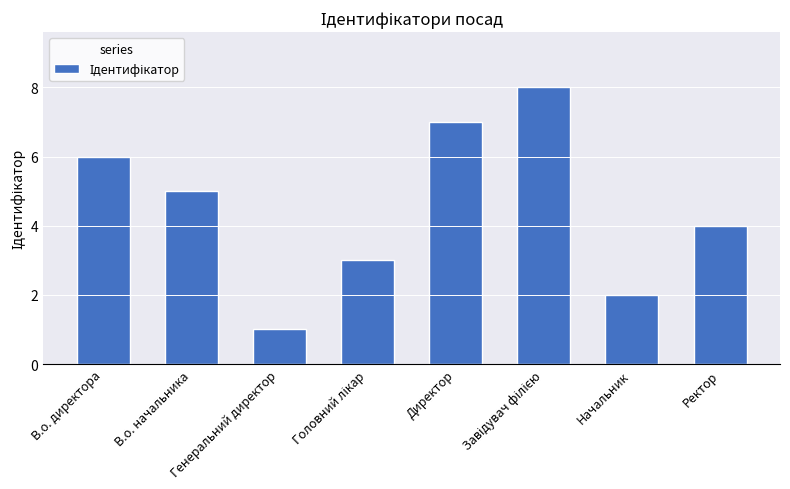

What is the label of the 7th bar from the right?

В.о. начальника